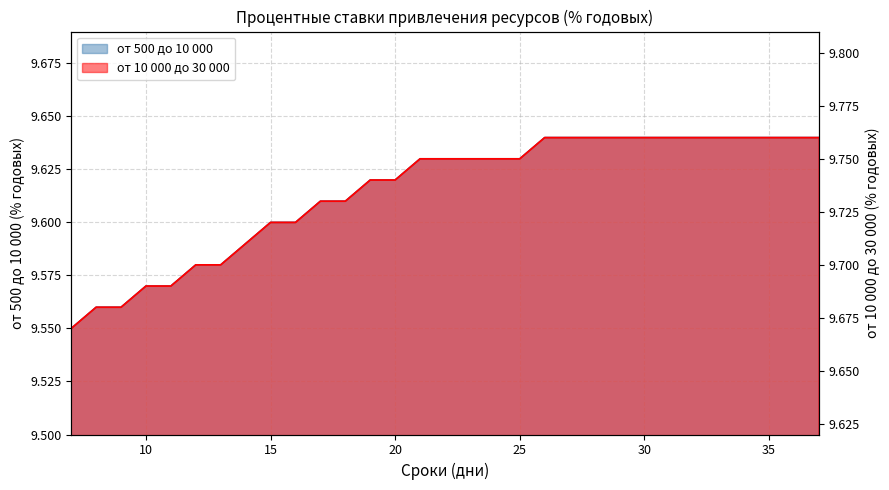

Count the от 10 000 до 30 000 values in the range 9 to 10.

31